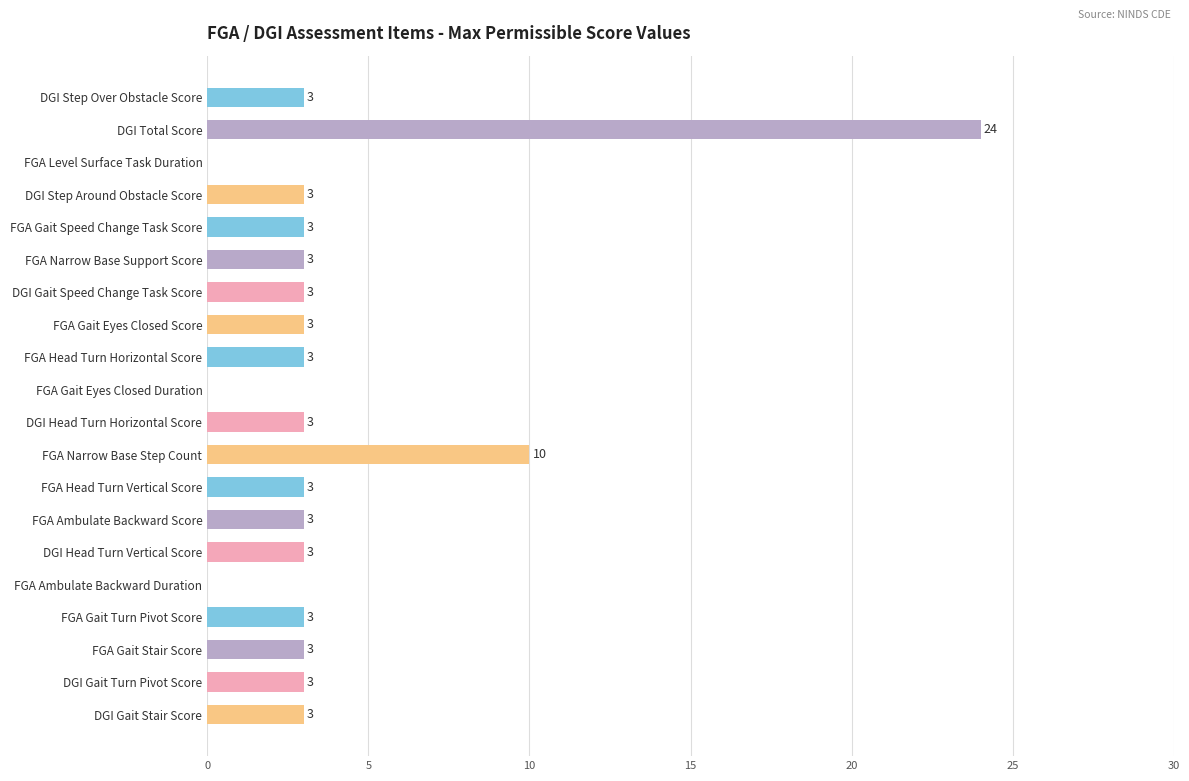

How many distinct data groups are displayed?

1